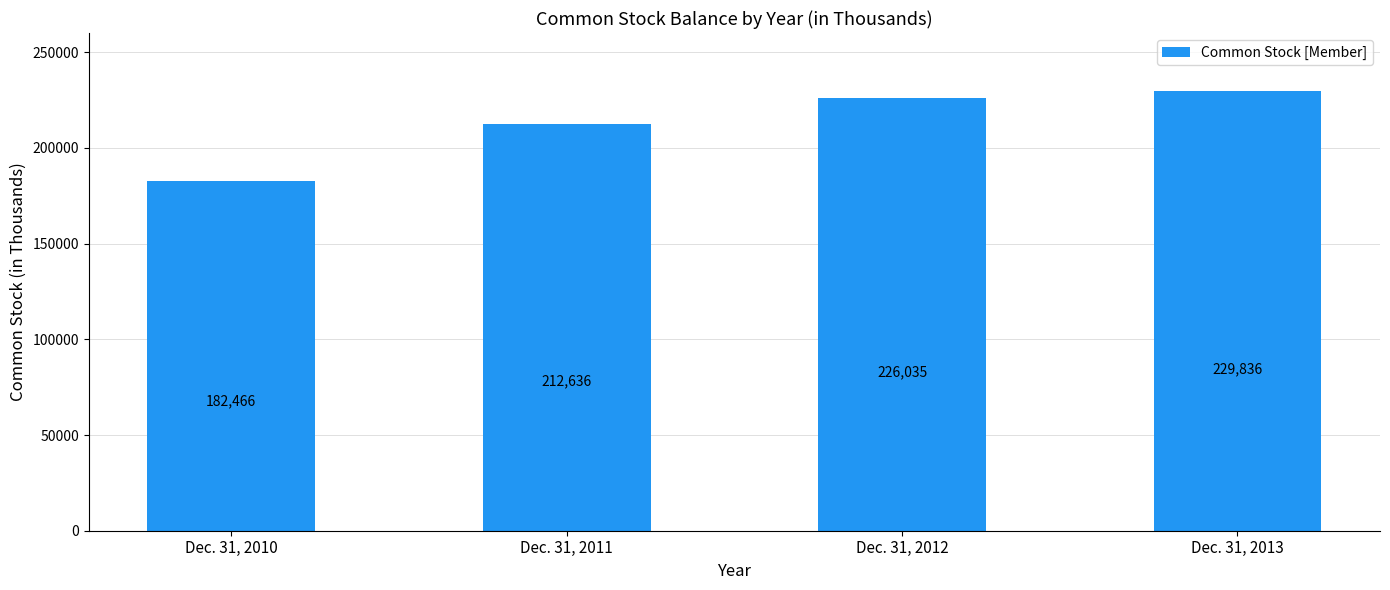

Are the bars horizontal?

No